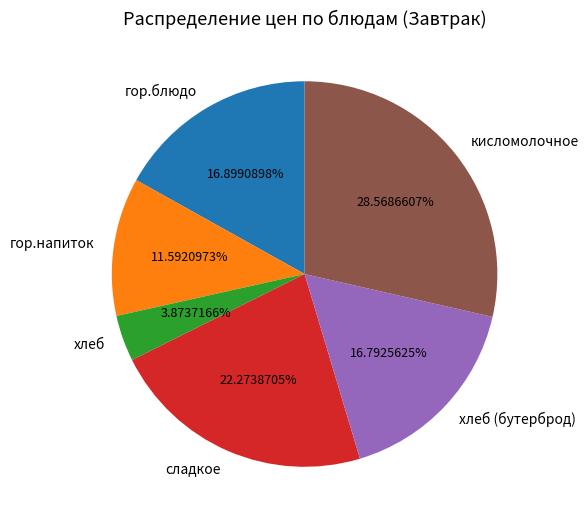

What percentage is the хлеб (бутерброд) slice, to the nearest percent?

17%